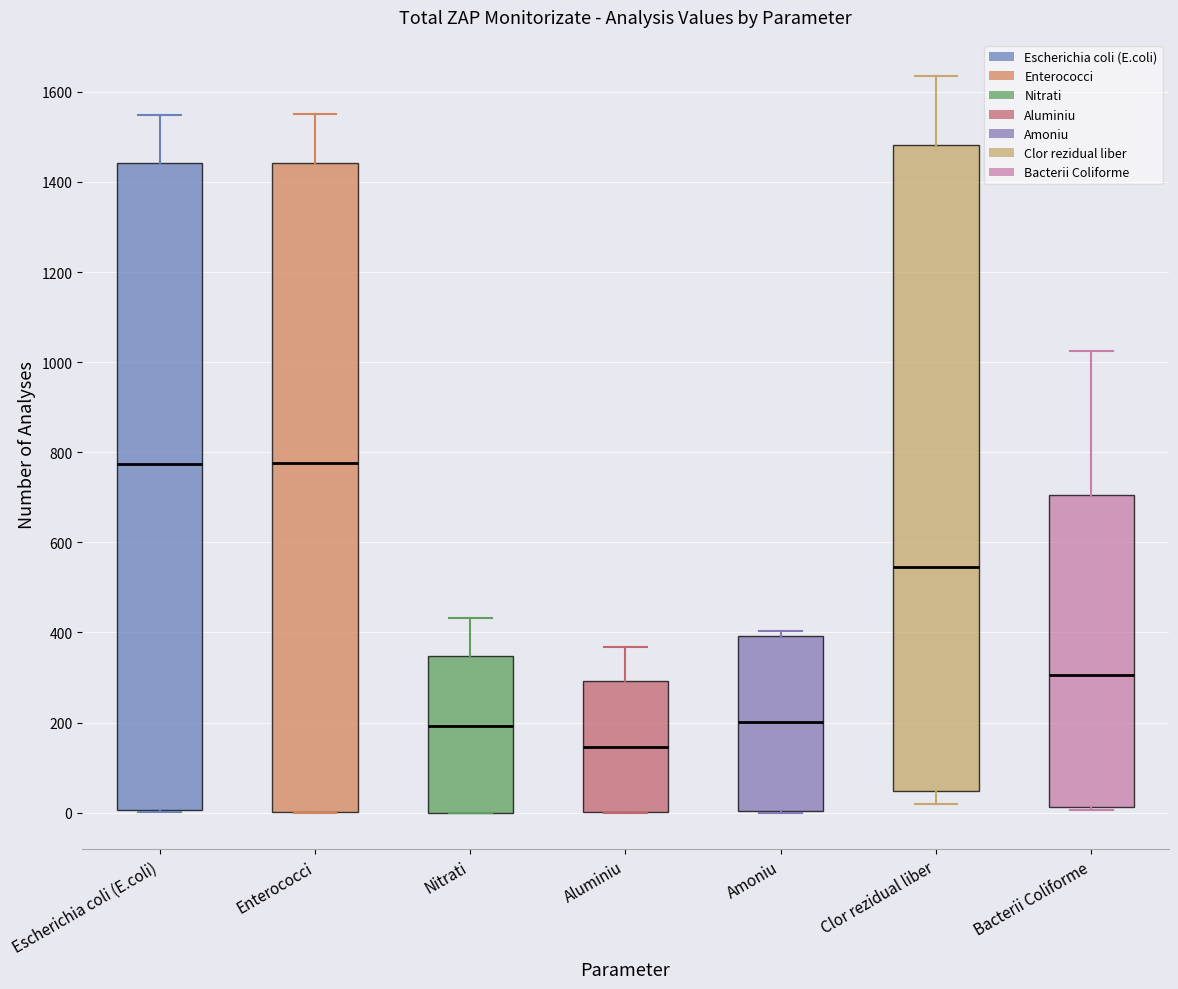

Where does the upper whisker of the box for Aluminiu end on the y-axis? The values are not printed on the chart, so give them approximately, as read against the axis.

360